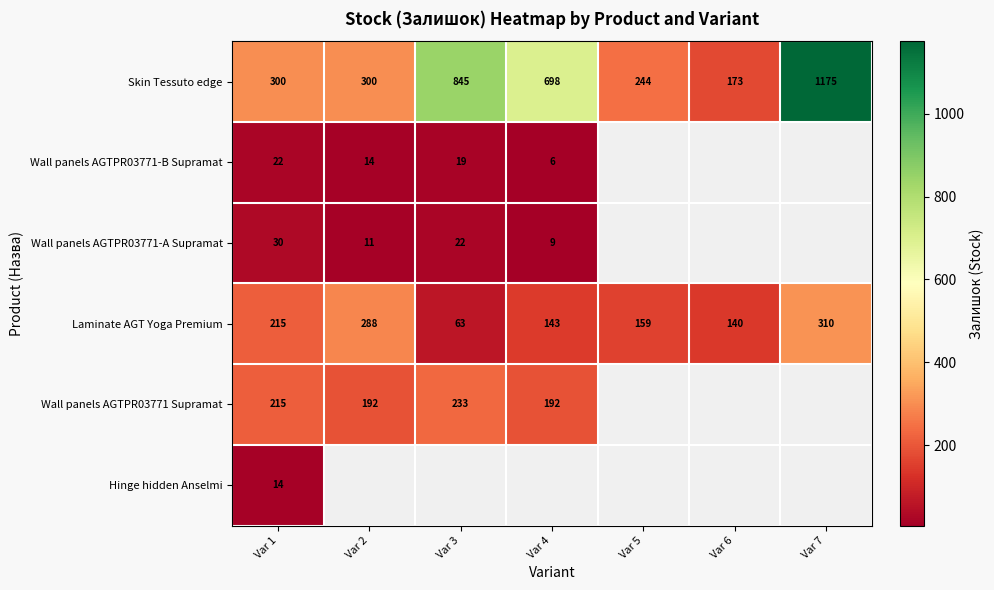

At how many categories does at least one series exceed 502?

3